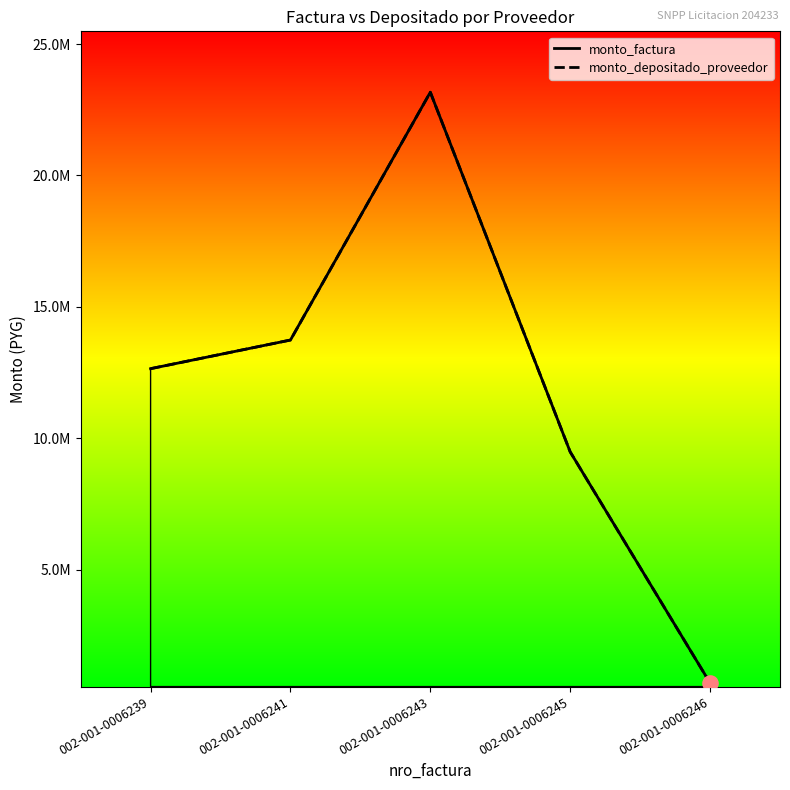

Which series has the largest Y range (max minus min)?

monto_factura